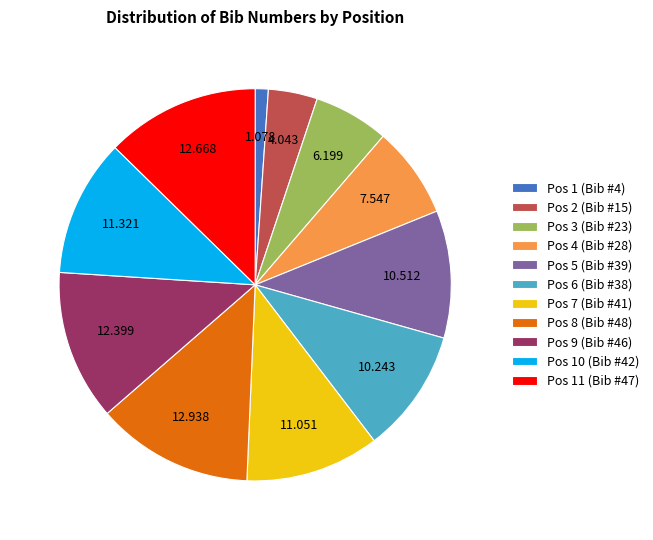

Is the sum of Pos 9 (Bib #46) and Pos 6 (Bib #38) greater than half?

No